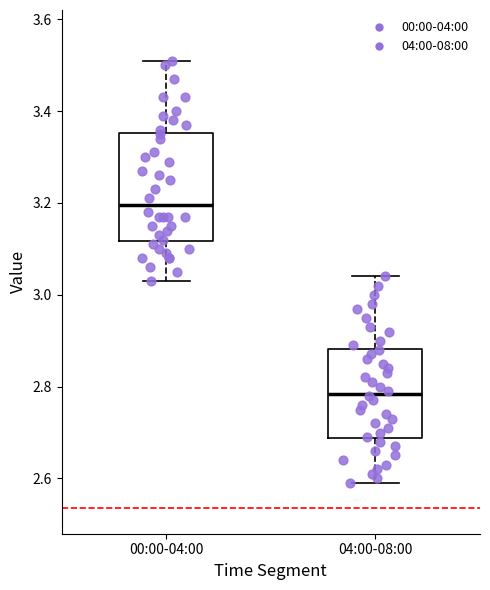

Where is the upper edge of the box for 00:00-04:00 on the y-axis? The values are not printed on the chart, so give them approximately, as read against the axis.

3.36